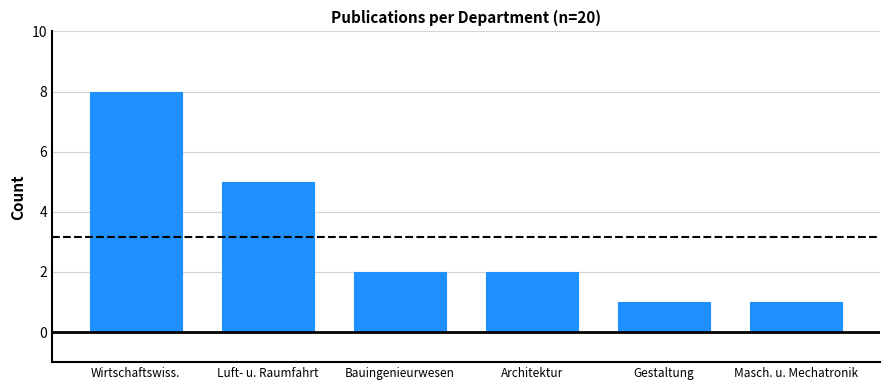

What is the difference between the maximum and second lowest values?

7